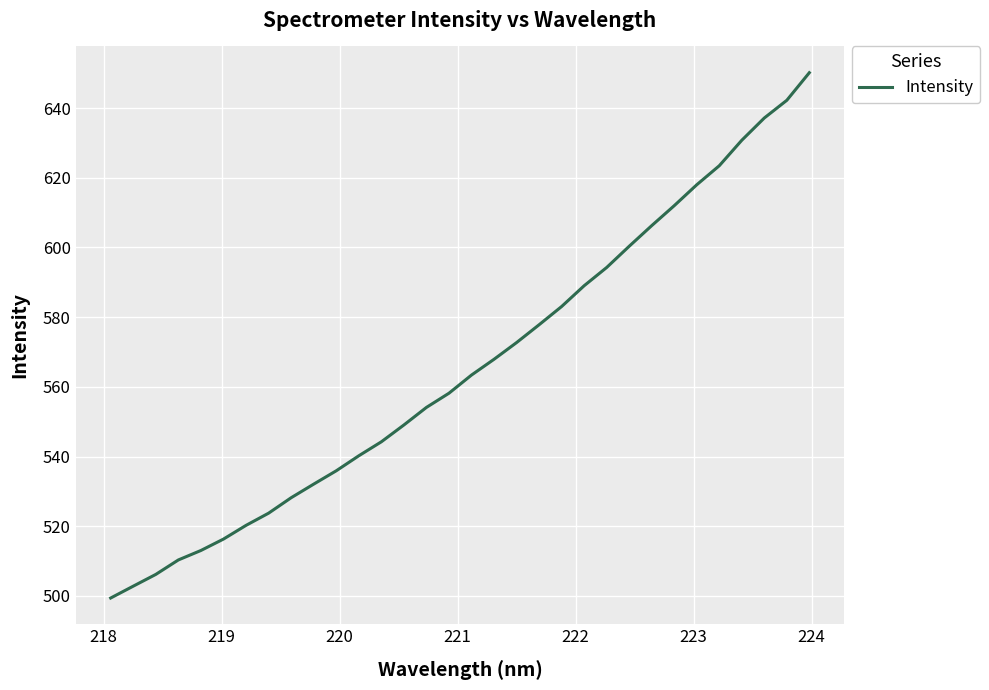

What is the maximum value shown in the chart?

650.1